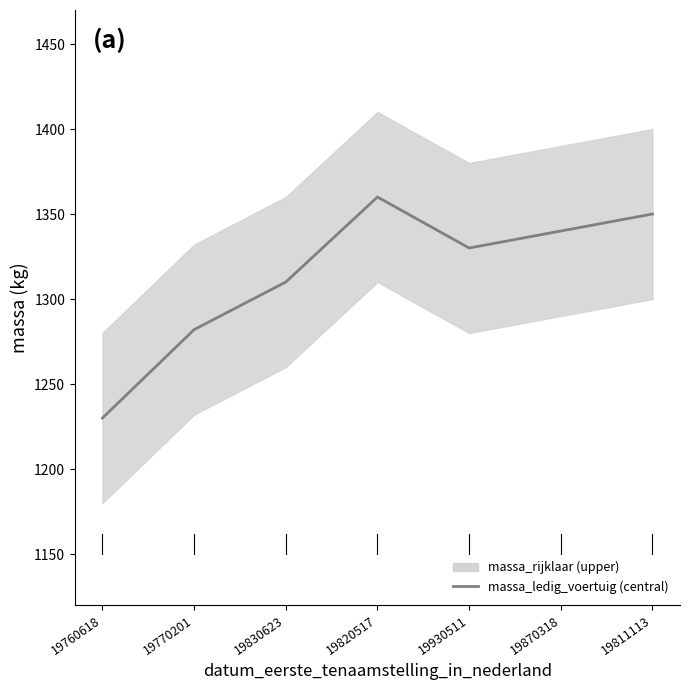

Does the chart have visible grid lines?

No